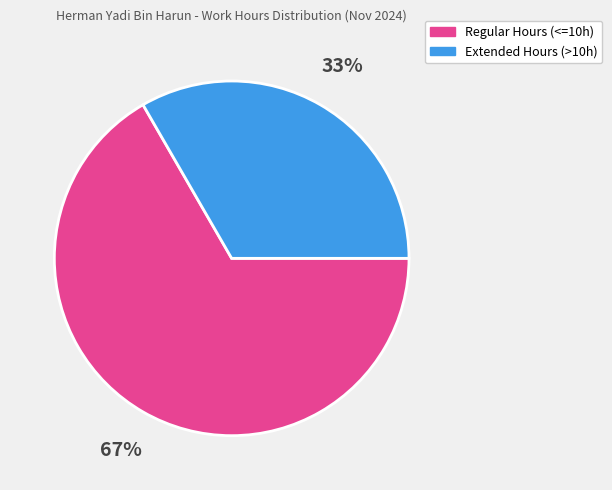

Does any single category account for the majority?

Yes